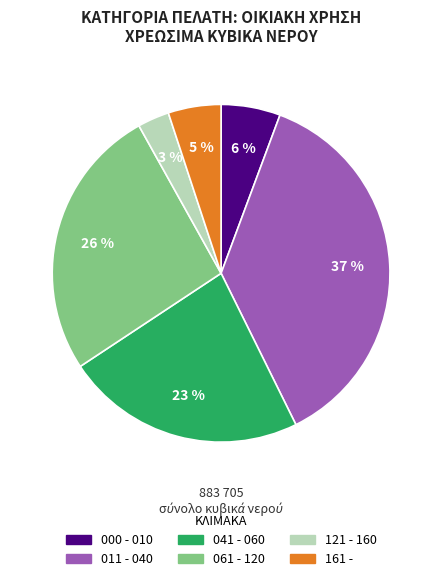

Which slice is the smallest?

121 - 160